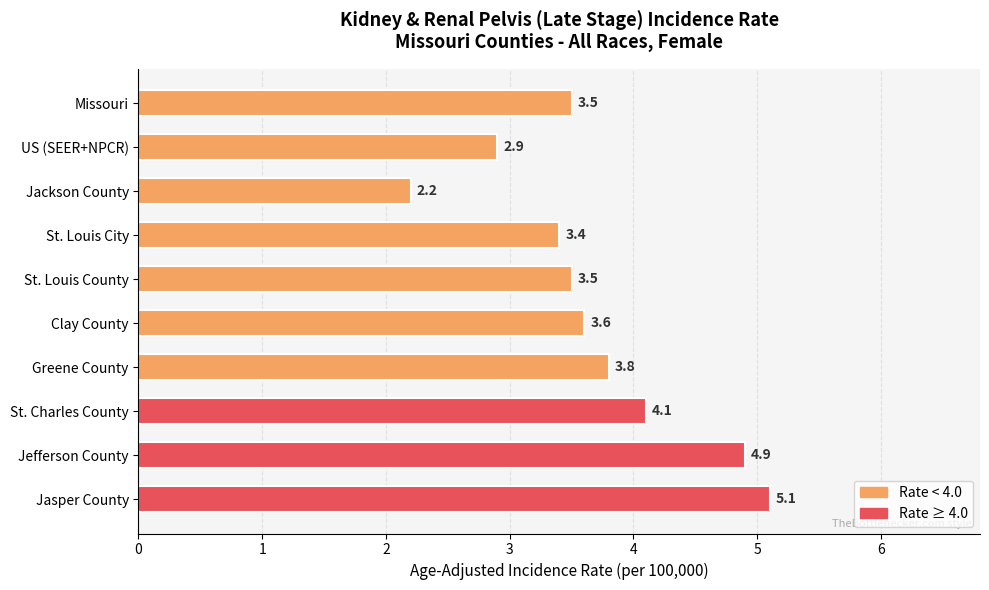

Reading top to bottom, what are all the values shown in this chart?

Missouri=3.5	US (SEER+NPCR)=2.9	Jackson County=2.2	St. Louis City=3.4	St. Louis County=3.5	Clay County=3.6	Greene County=3.8	St. Charles County=4.1	Jefferson County=4.9	Jasper County=5.1